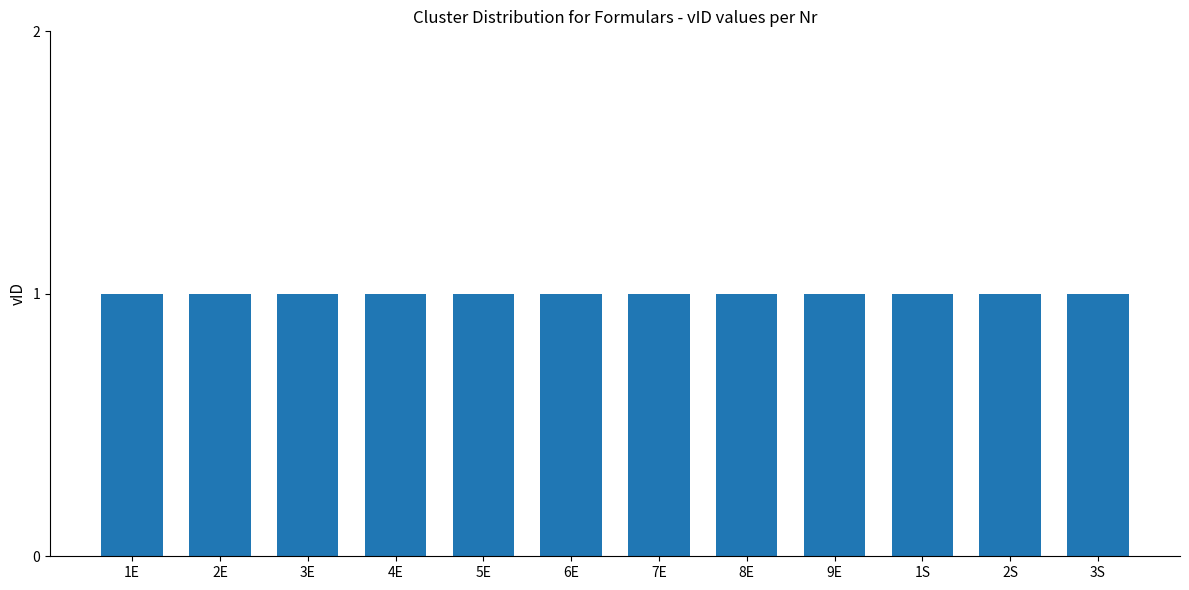

What is the average value of the vID series?

1